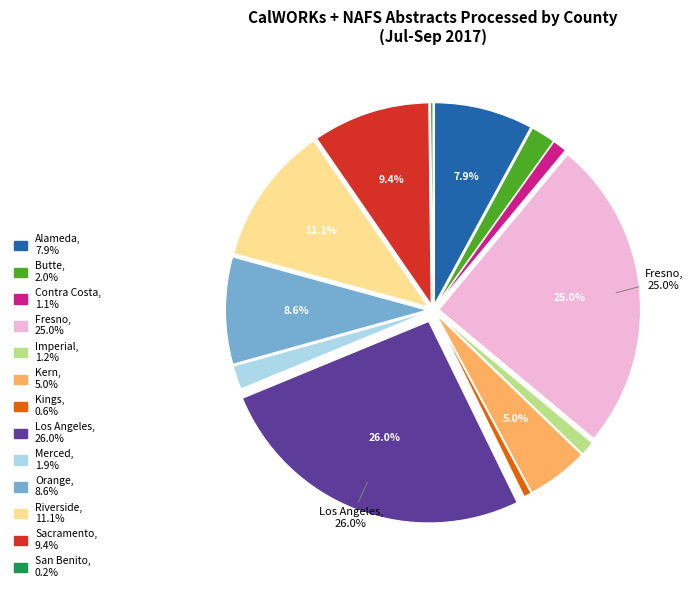

True or false: Los Angeles accounts for 40% of the total.

False